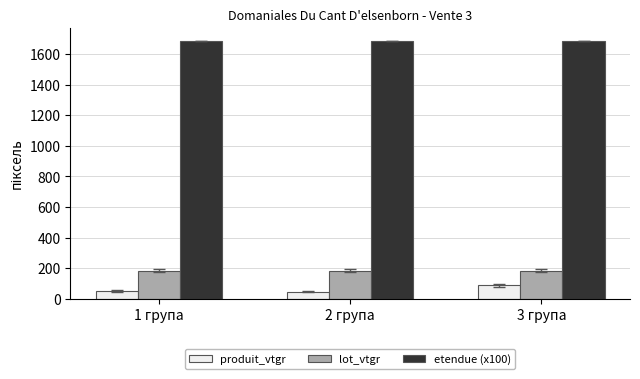

Count the number of categories in the chart.

3